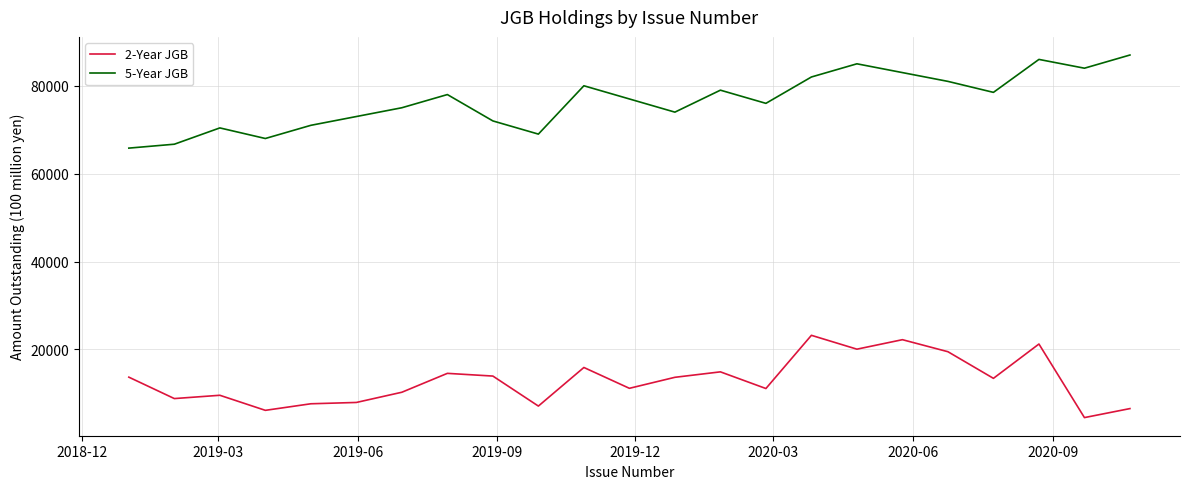

True or false: 2-Year JGB and 5-Year JGB cross at least once.

False